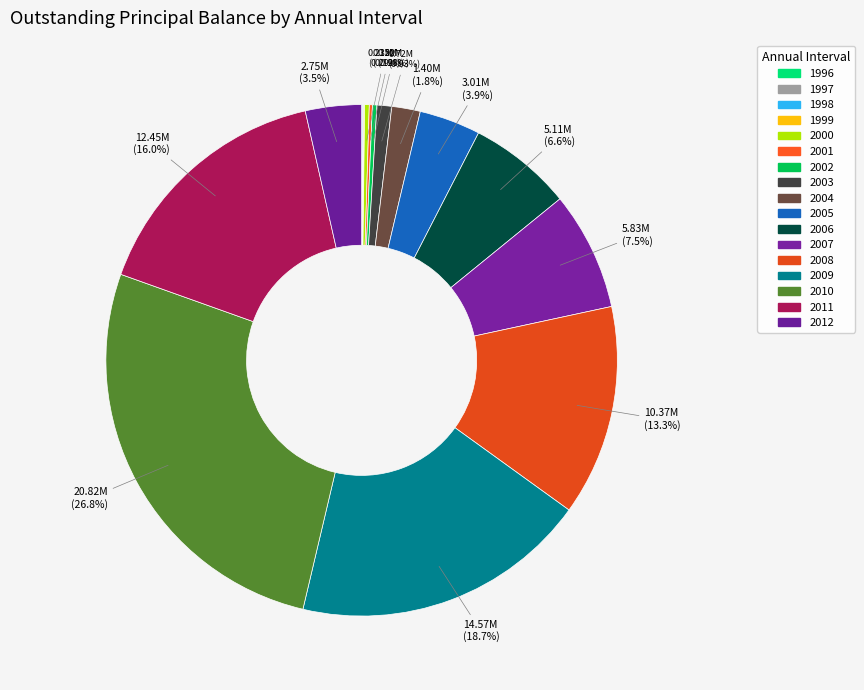

Rank the categories by value from lowest to highest.

1997, 1996, 1998, 1999, 2001, 2002, 2000, 2003, 2004, 2012, 2005, 2006, 2007, 2008, 2011, 2009, 2010